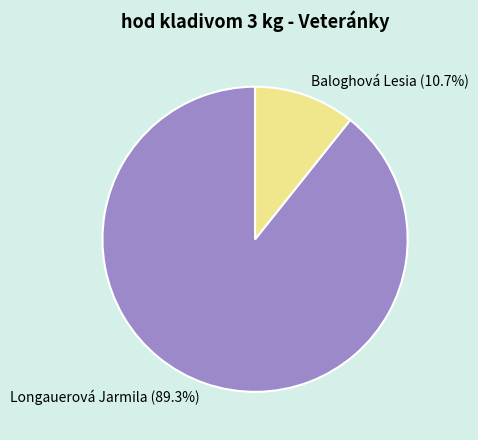

What percentage is the Longauerová Jarmila slice, to the nearest percent?

89%